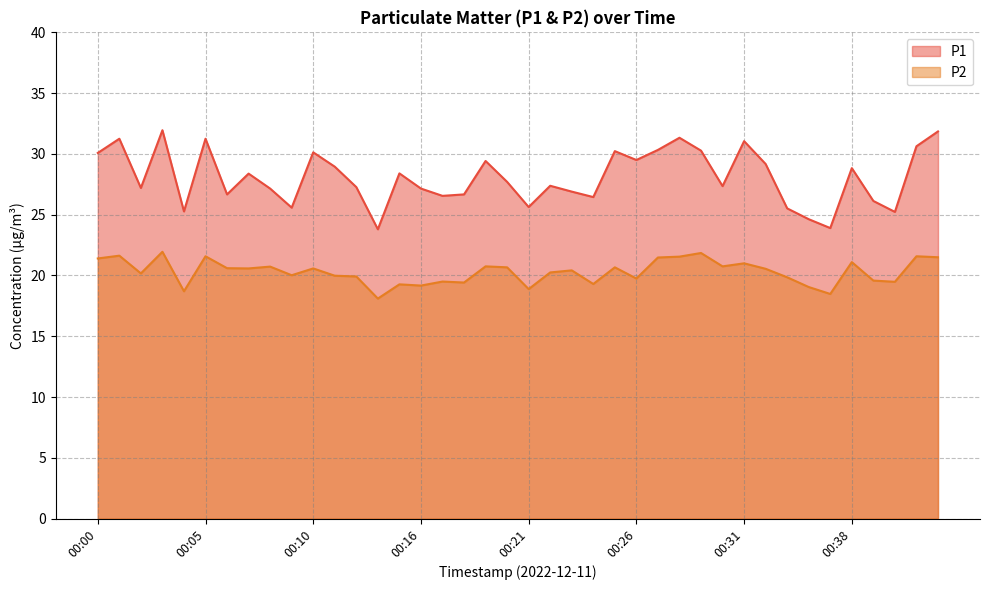

What is the value of the P2 point at the 32nd from the left?

20.6